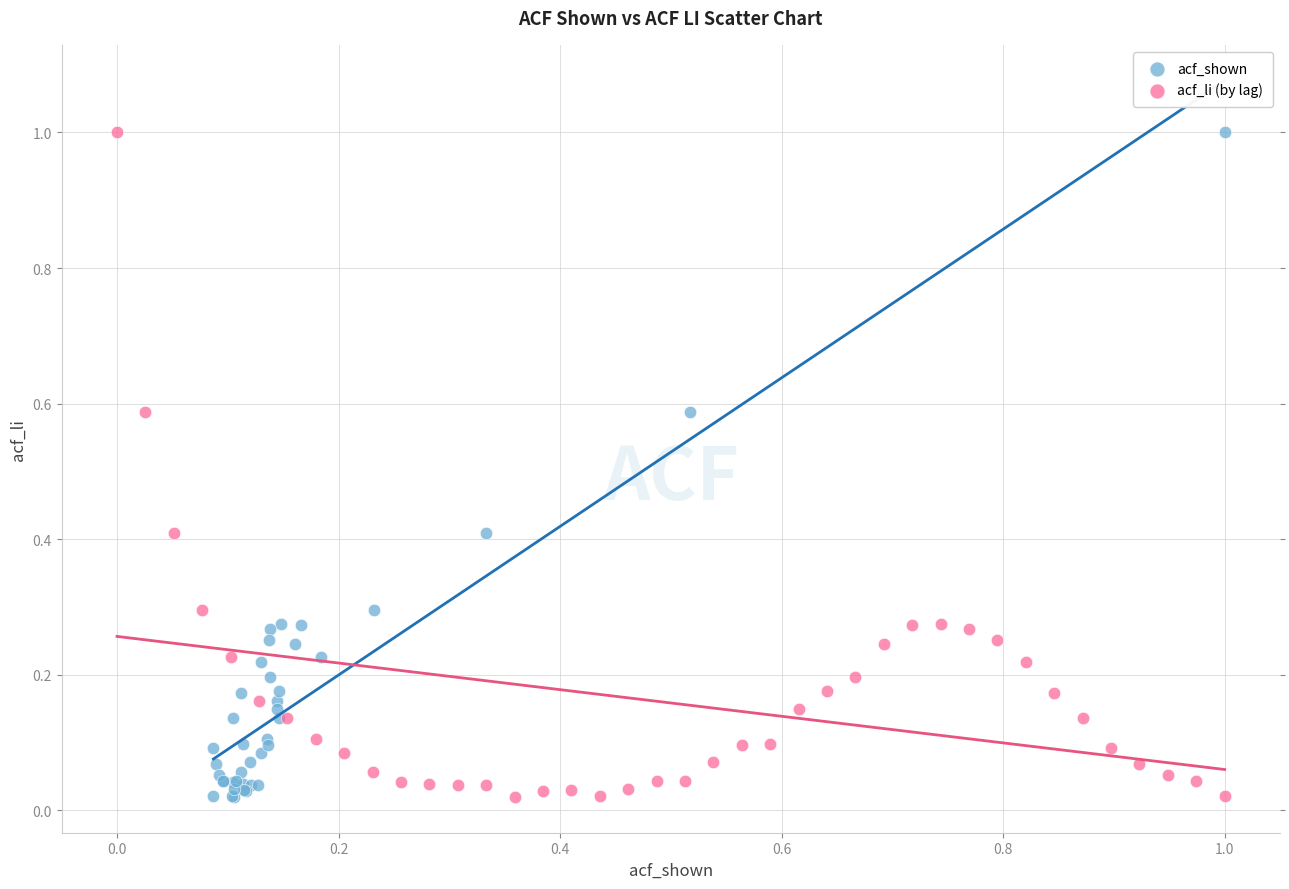

What are all the series names shown in the legend?

acf_shown, acf_li (by lag)